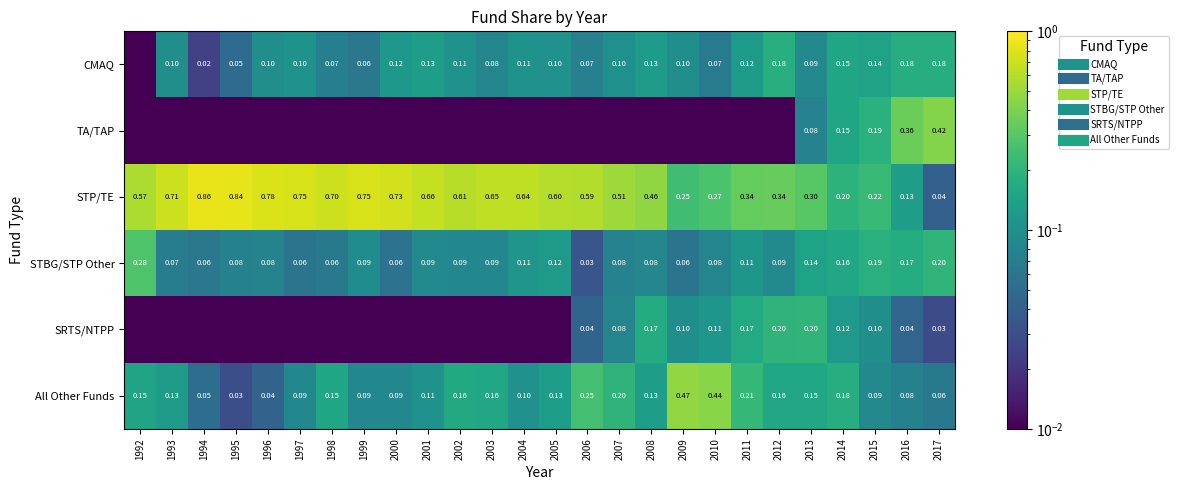

Count the number of categories in the chart.

26